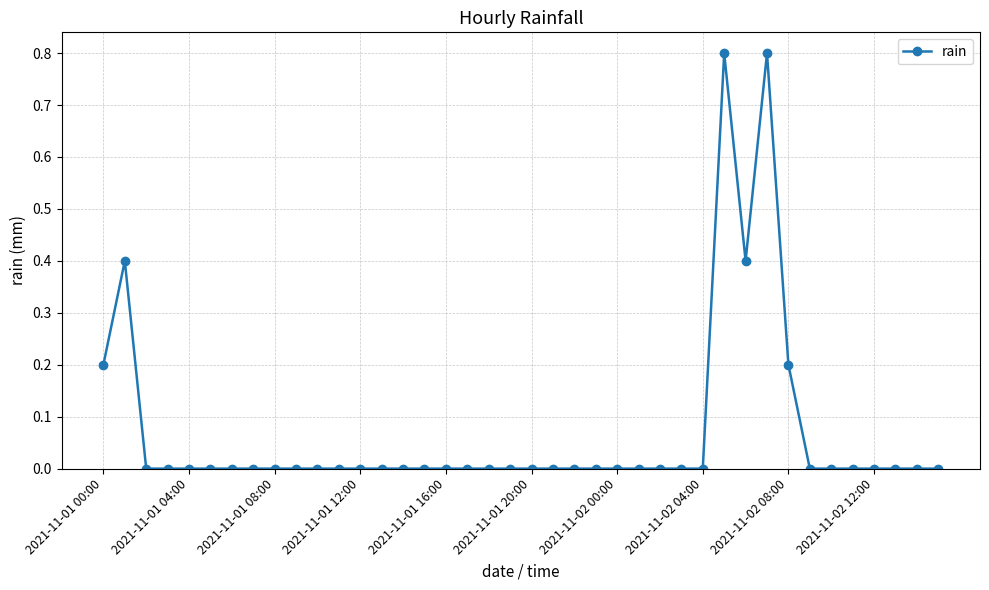

What is the difference between the maximum and minimum values?

0.8